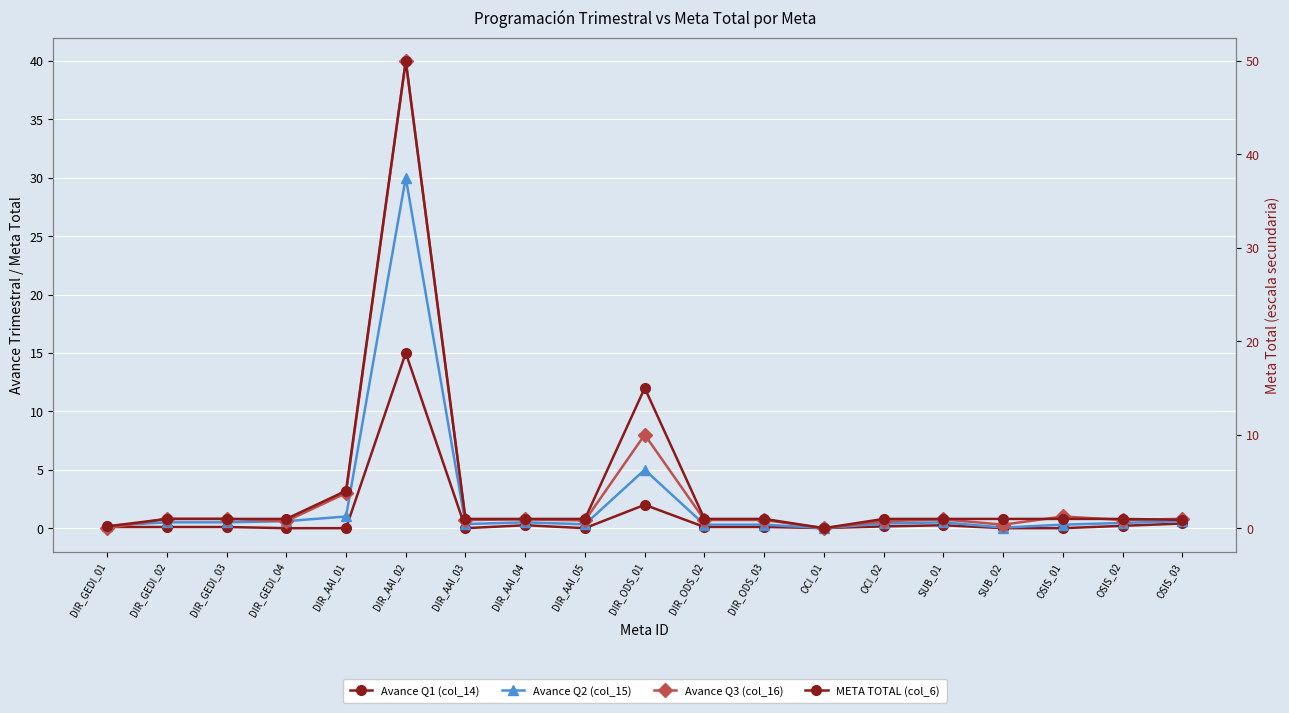

The Avance Q2 (col_15) series shows 0.2 at DIR_AAI_03. True or false?

False